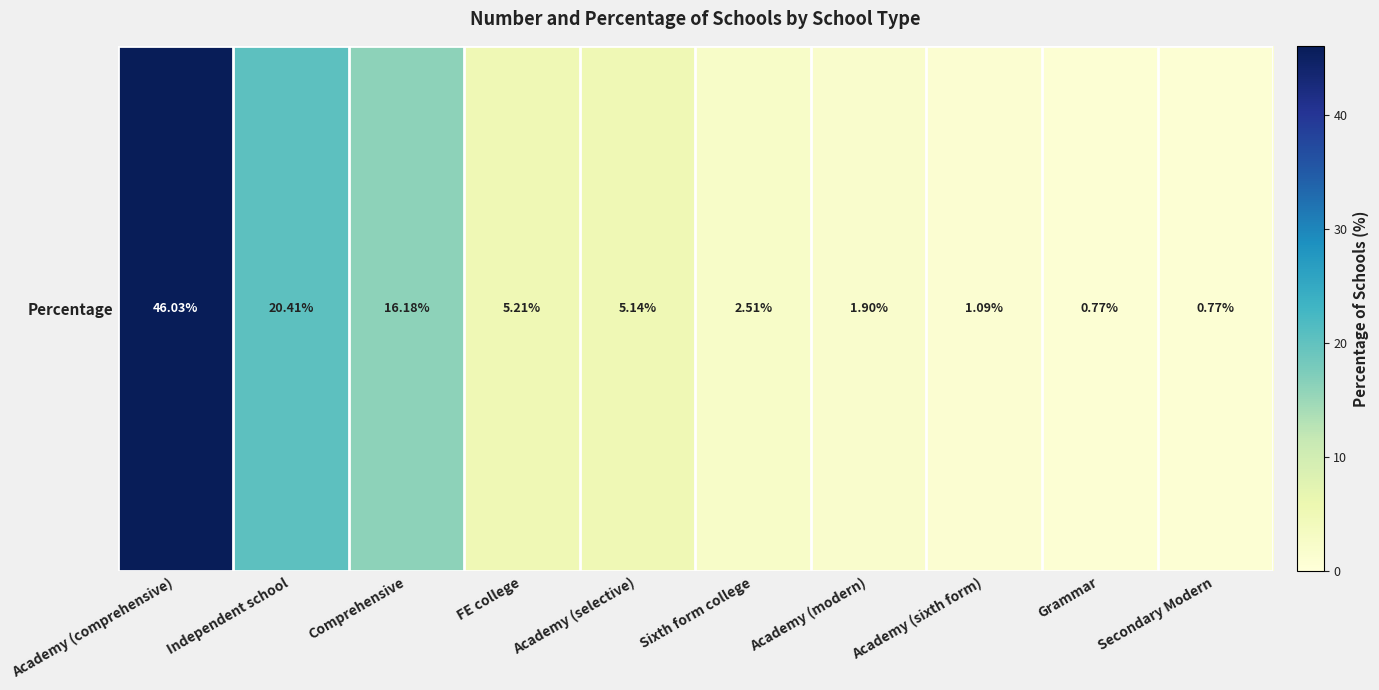

How many data points are less than 5?

5